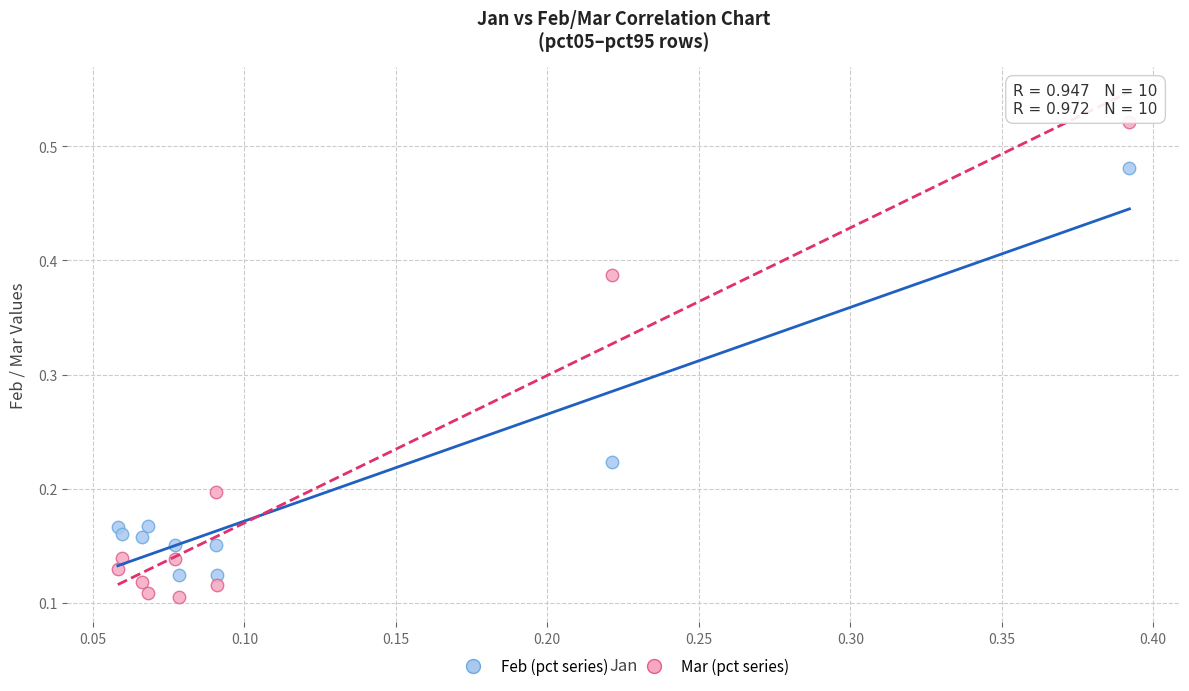

Which series has the widest spread of Y values?

Mar (pct series)